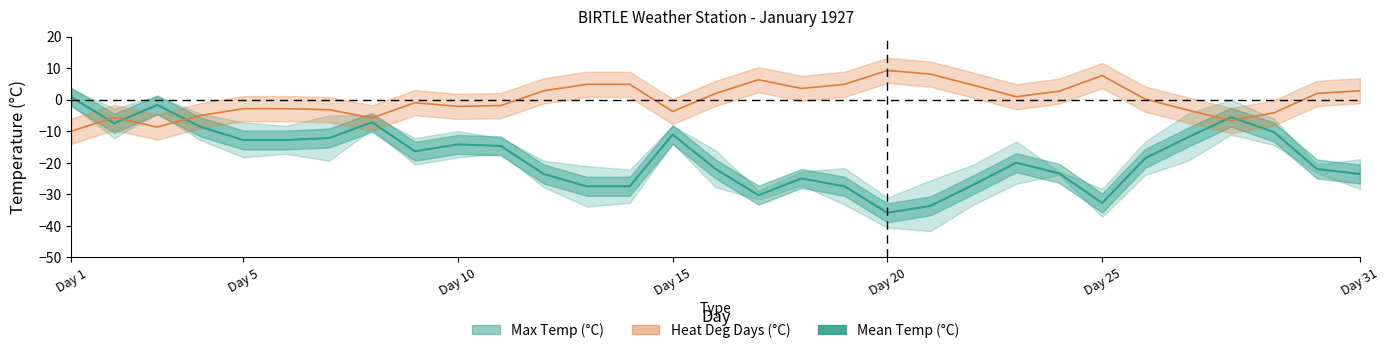

How many points are lower than both their immediate neighbors (excluding endpoints)?

5